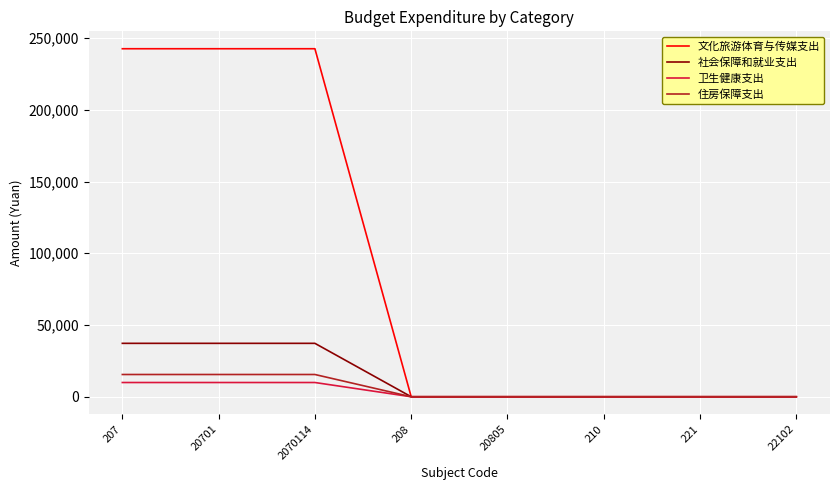

Between 207 and 20805, which series saw the biggest shift?

文化旅游体育与传媒支出